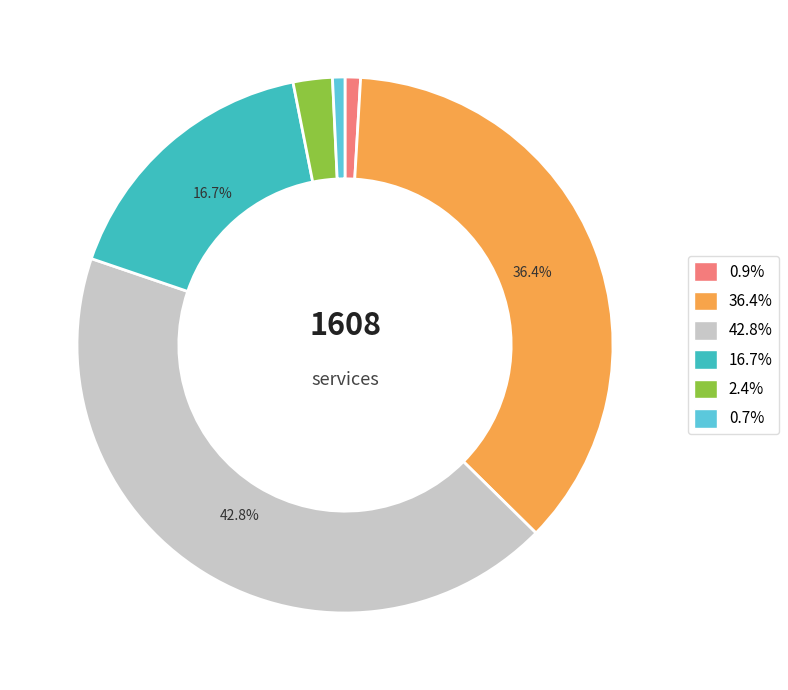

Is there a majority slice in this chart?

No